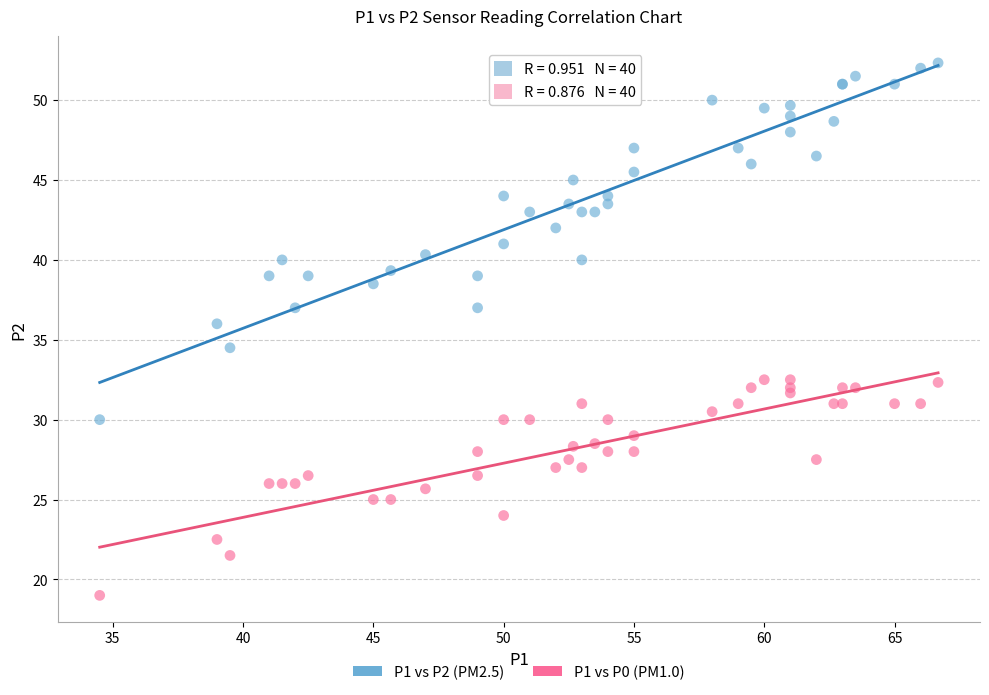

What is the X range (max minus min) for the scatter plot?

32.2